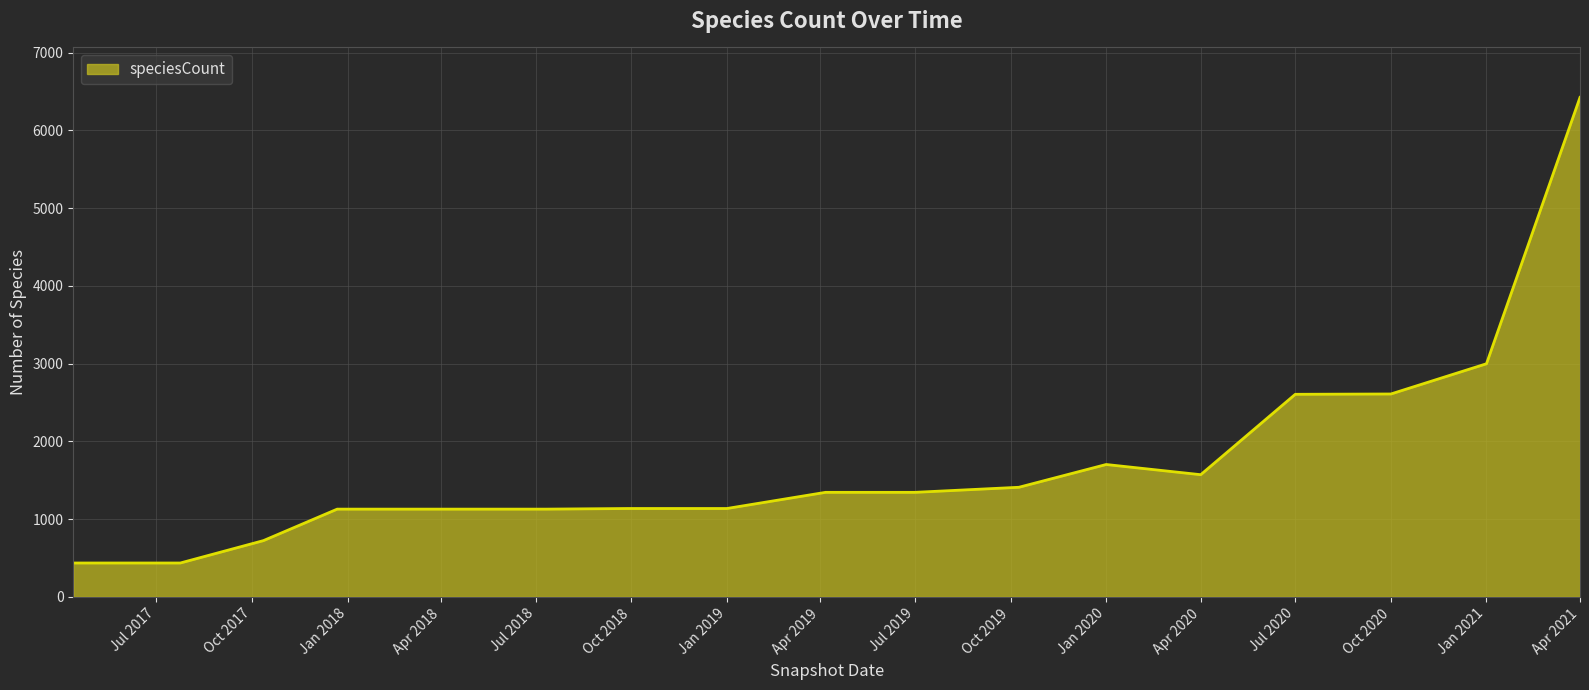

What is the minimum value shown in the chart?

436